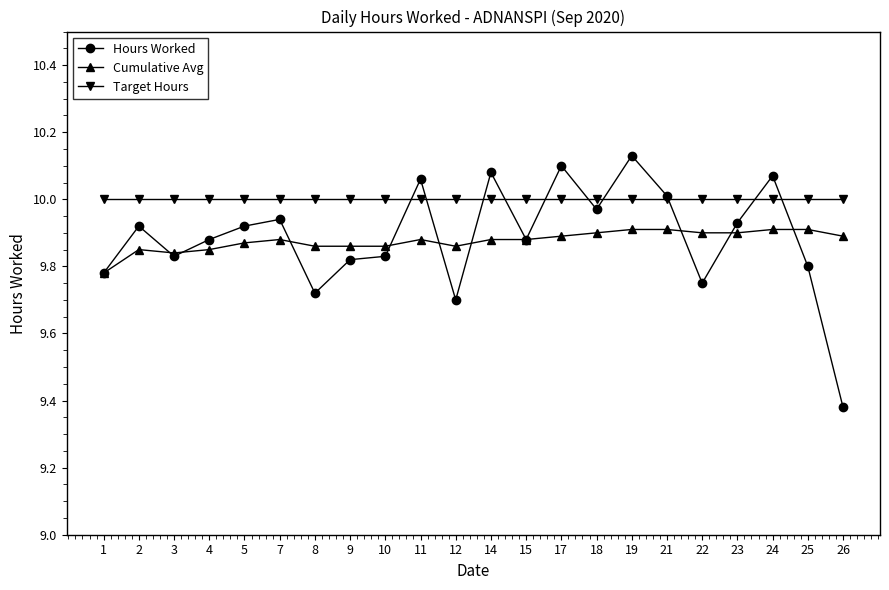

After their last crossing, which series has the higher values: Hours Worked or Target Hours?

Target Hours